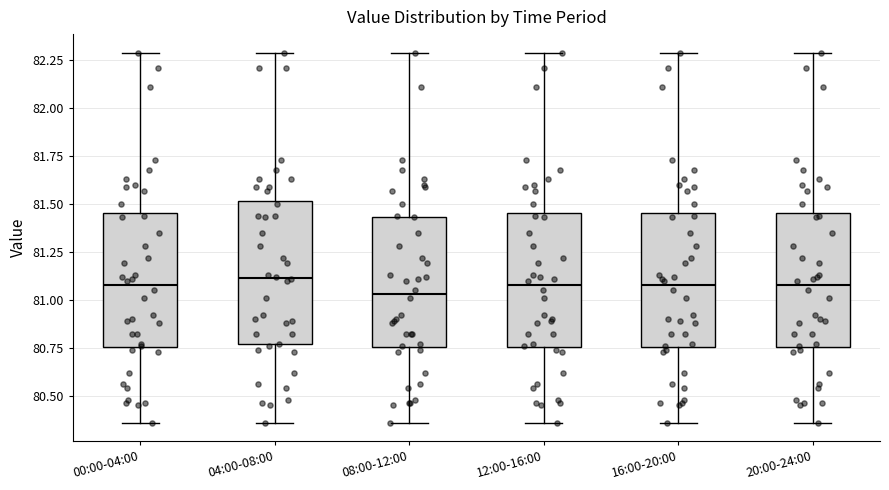

Where does the upper whisker of the box for 00:00-04:00 end on the y-axis? The values are not printed on the chart, so give them approximately, as read against the axis.

82.30